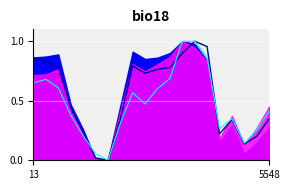

What is the sum of all Gadsden County values?

10.7